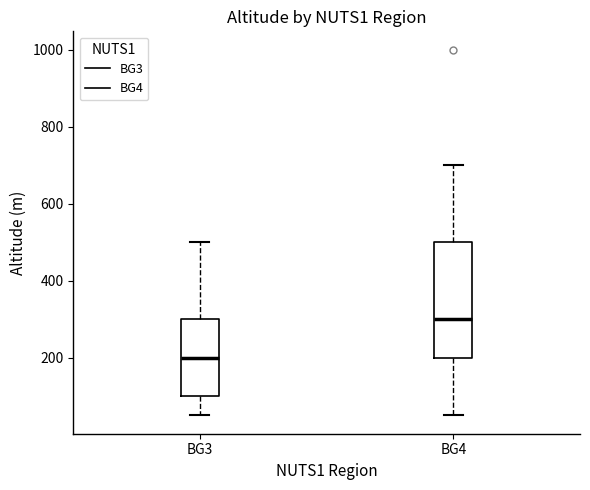

Which box's median line is the lowest?

BG3